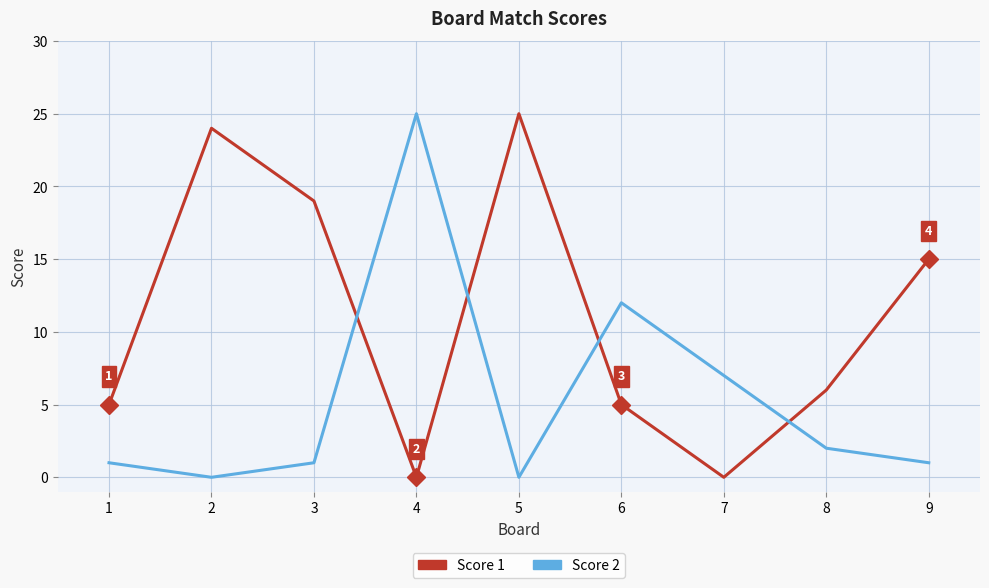

Which series changed the most between 8 and 9?

Score 1